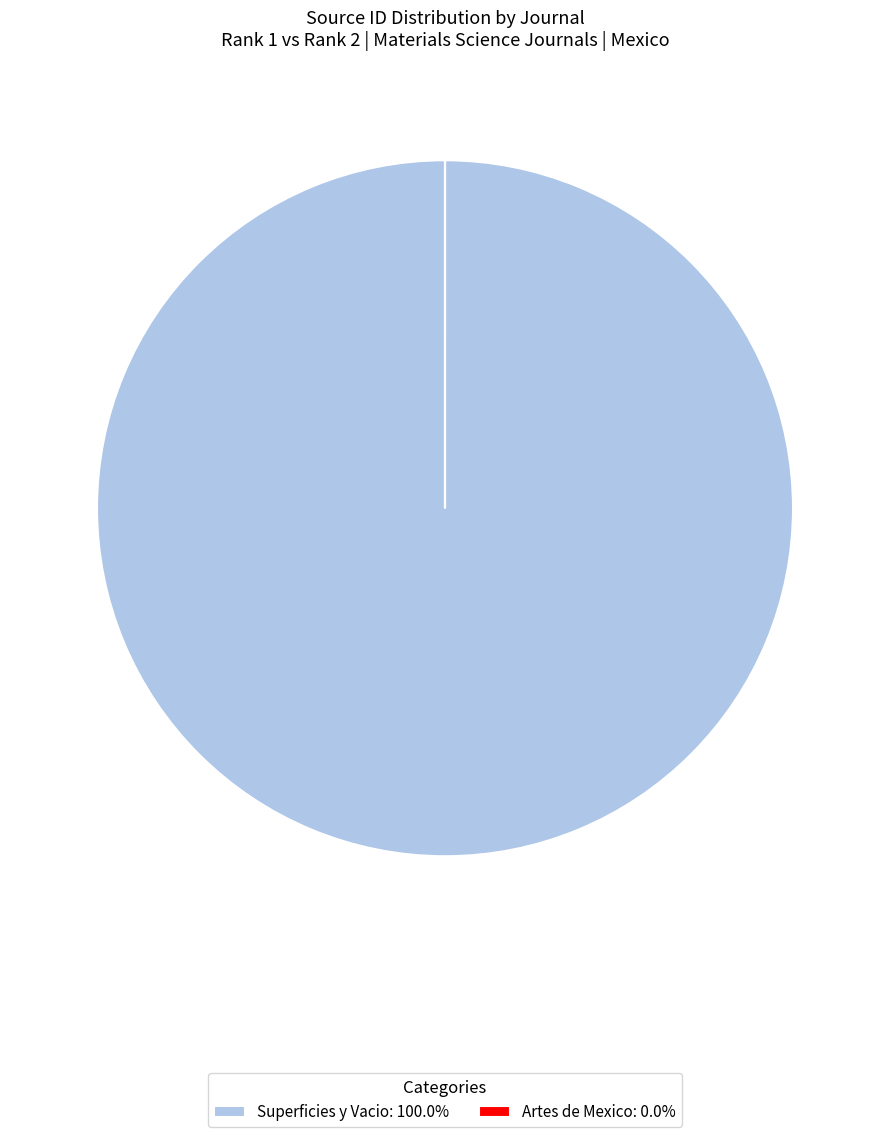

Rank the categories by value from highest to lowest.

Superficies y Vacio, Artes de Mexico